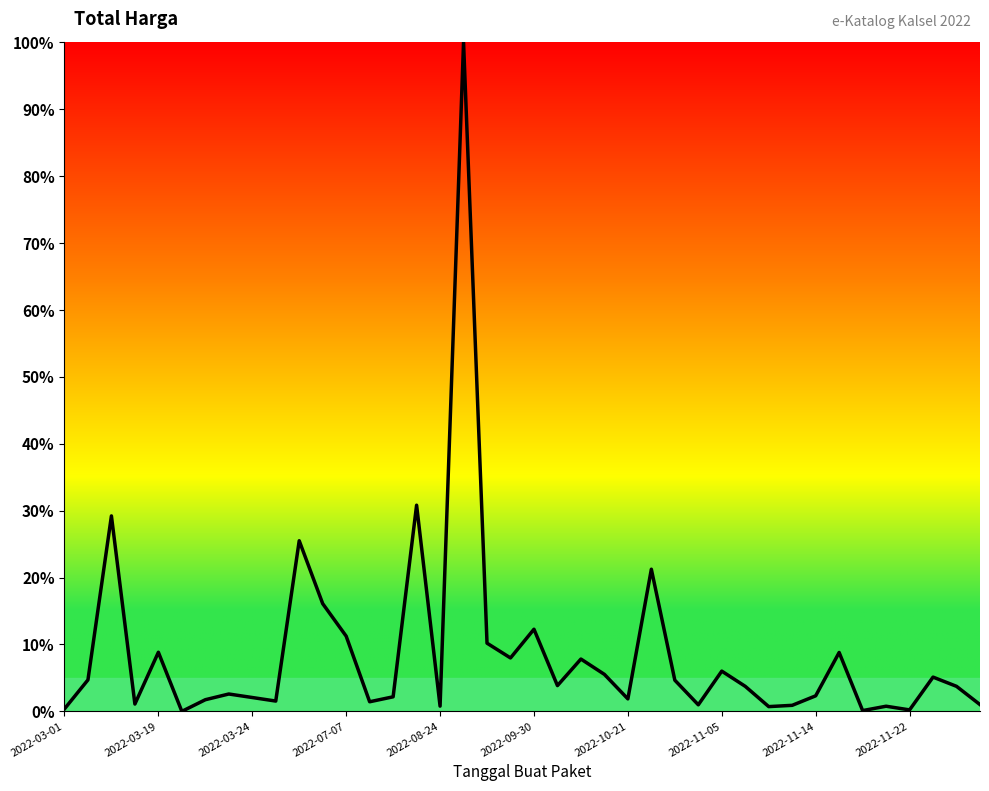

What is the difference between the maximum and minimum values?

100.0